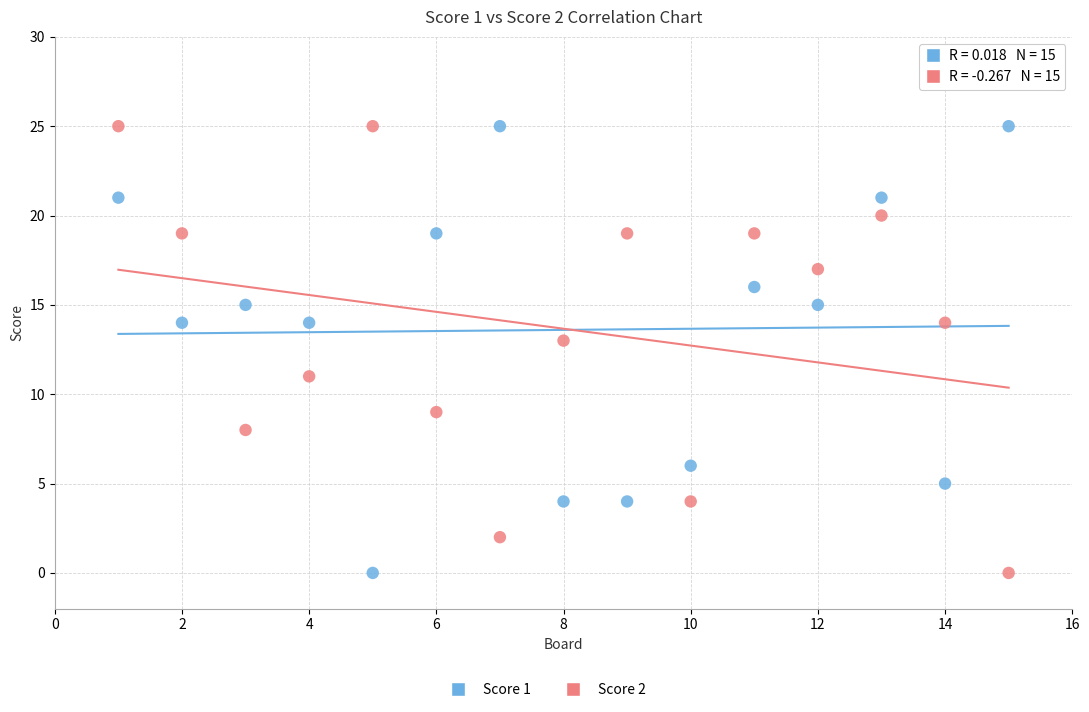

Across all data points, what is the range of X values (max minus min)?

14